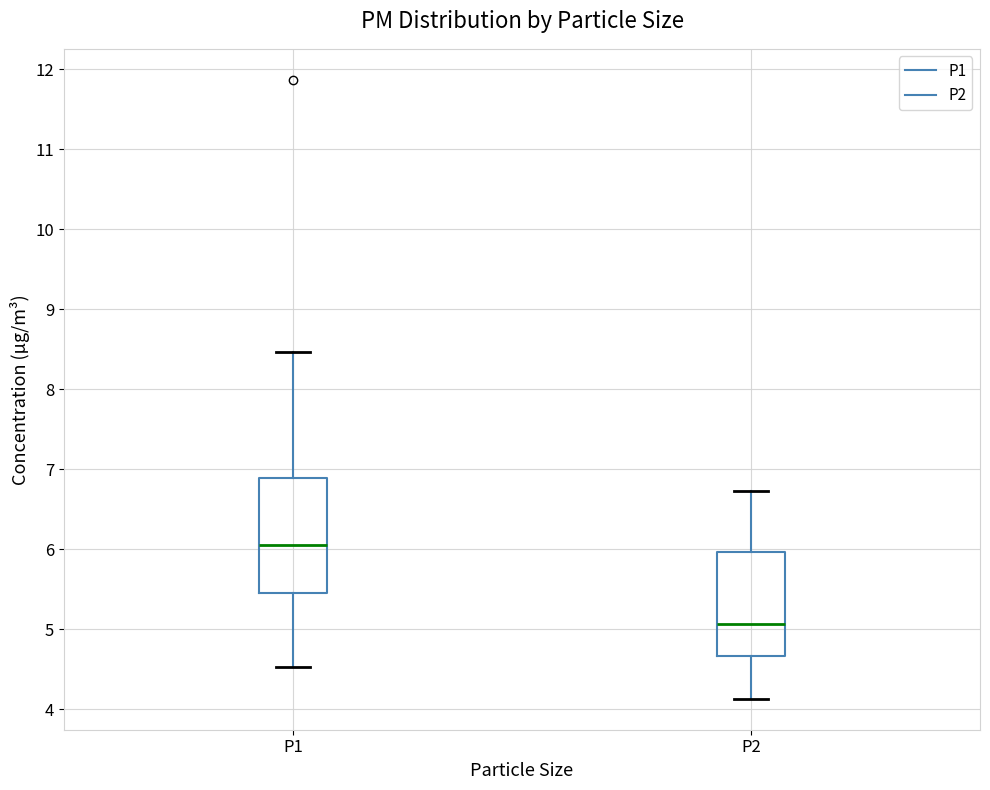

Reading left to right, transcribe this box plot: for each box, give where its median line is, the range the box spans, and where its two whiskers end, as read against the y-axis. The values are not printed on the chart, so give them approximately, as read against the axis.

P1: median 6.1, box 5.5 to 6.9, whiskers 4.5 to 8.5
P2: median 5.1, box 4.7 to 6.0, whiskers 4.1 to 6.7